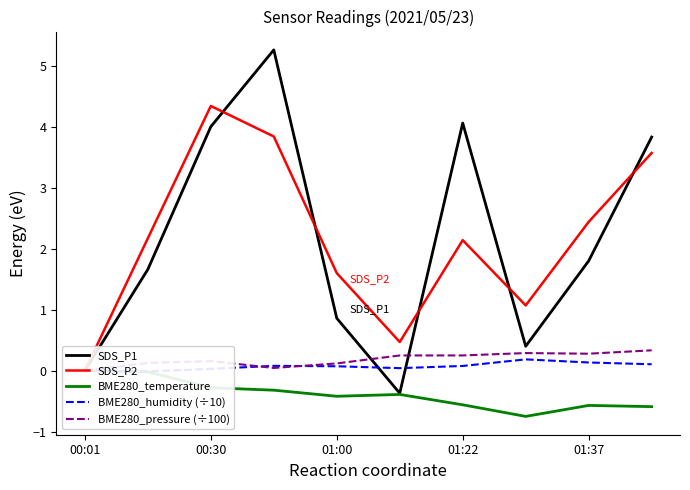

True or false: BME280_temperature and BME280_pressure (÷100) intersect in this chart.

False